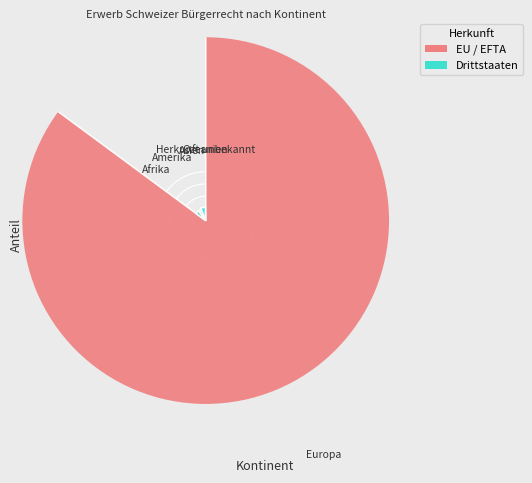

How many segments does this pie chart have?

6